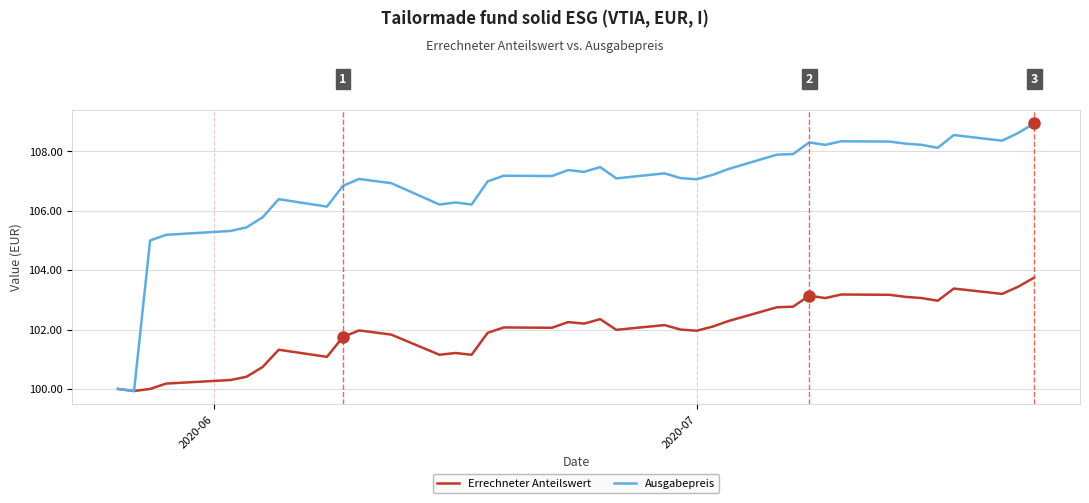

What is the lowest value of the Errechneter Anteilswert series?

99.9